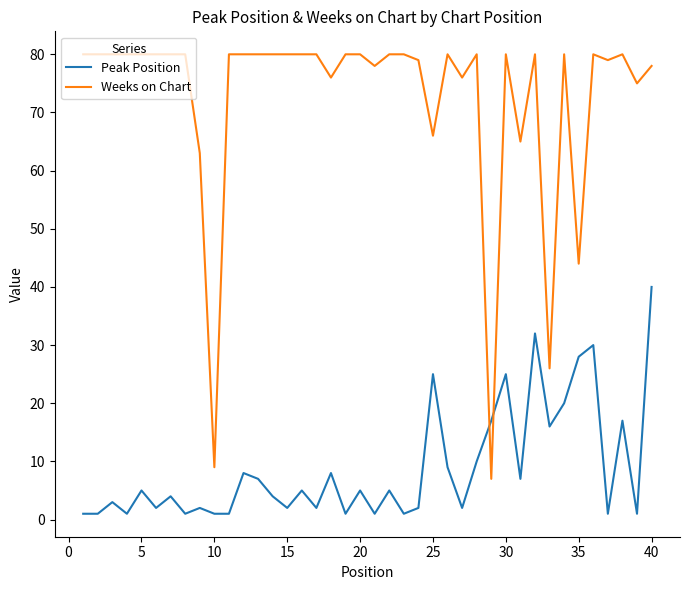

How many intersections are there between Weeks on Chart and Peak Position?

2